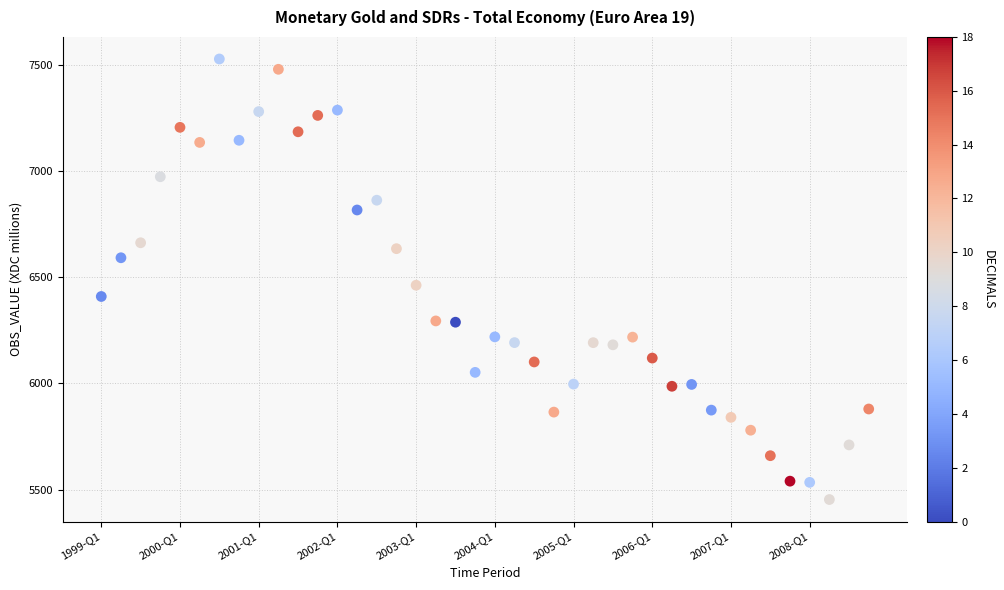

What is the range of Y values (max minus min)?

2072.9